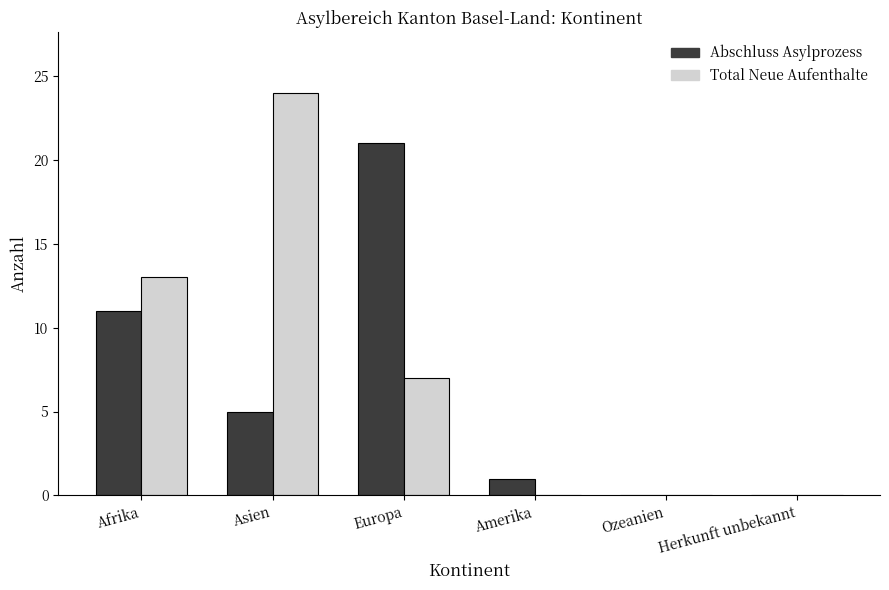

What is the total value across all series at Afrika?

24